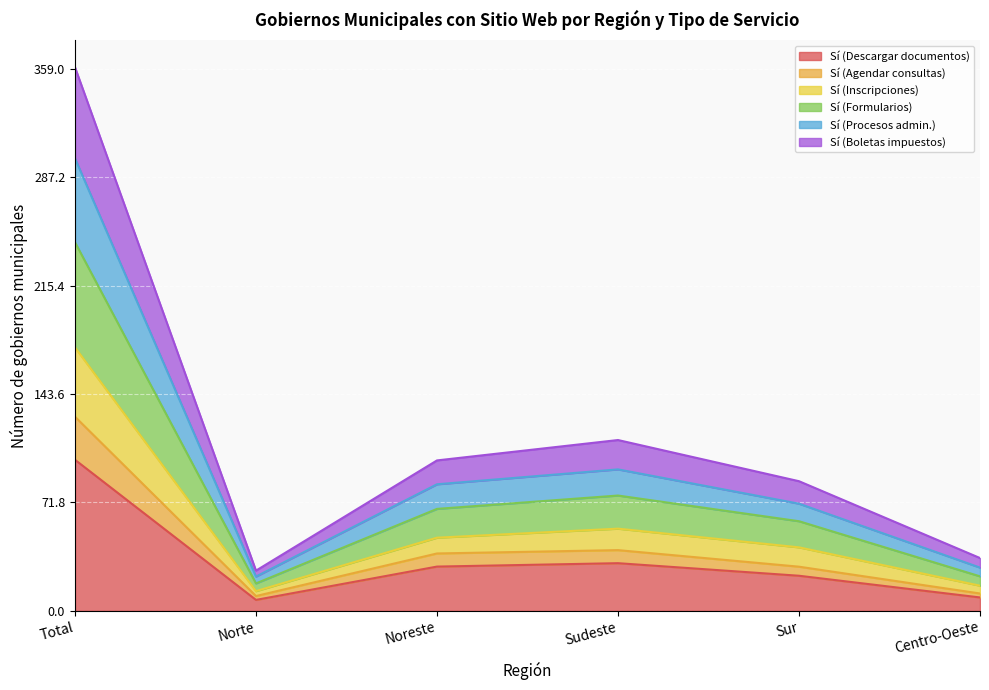

What is the highest value of the Sí (Descargar documentos) series?

100.0